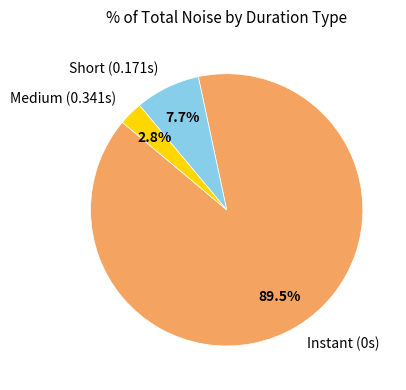

Rank the categories by value from lowest to highest.

Medium (0.341s), Short (0.171s), Instant (0s)